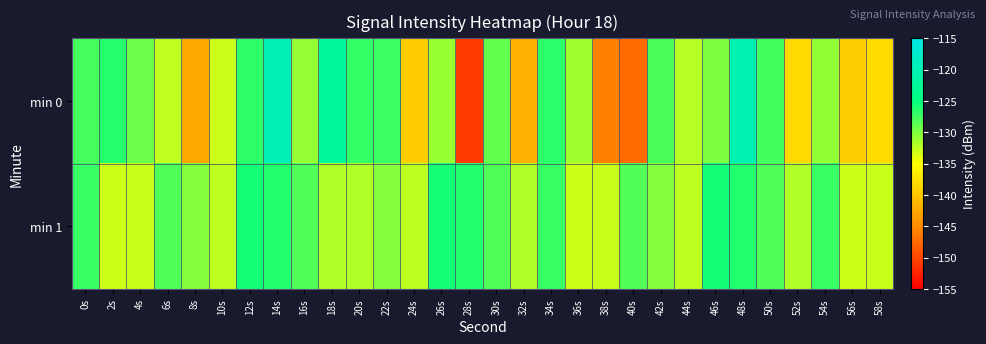

Which series has the largest total across all categories?

min 1